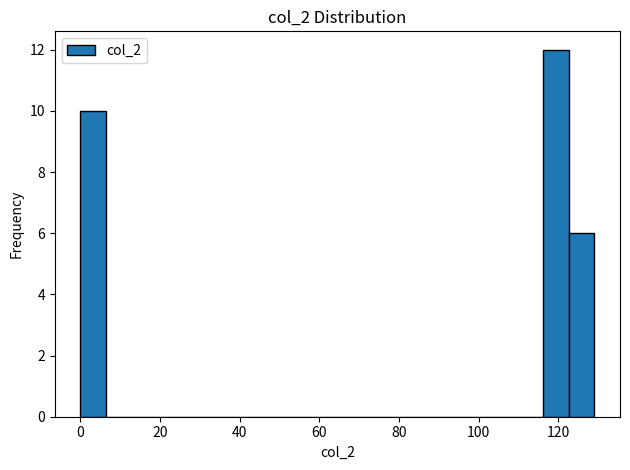

Around what value on the x-axis is the tallest bar? Give the approximate position of its centre, as read against the axis.

120